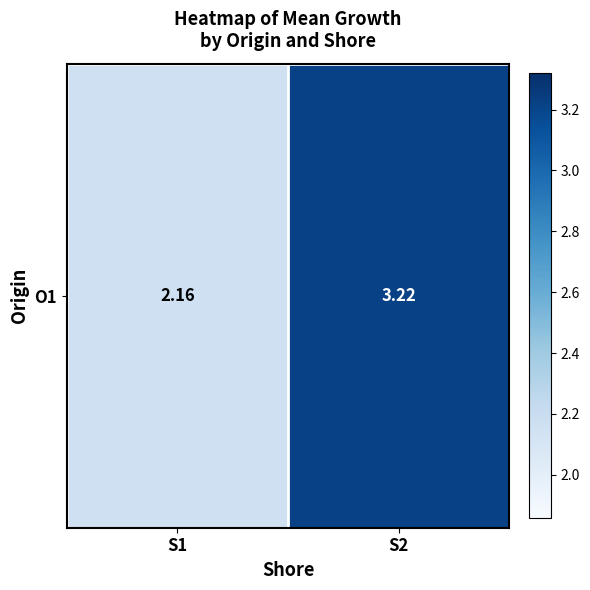

Reading left to right, list all the values displayed in this chart.

S1=2.2	S2=3.2